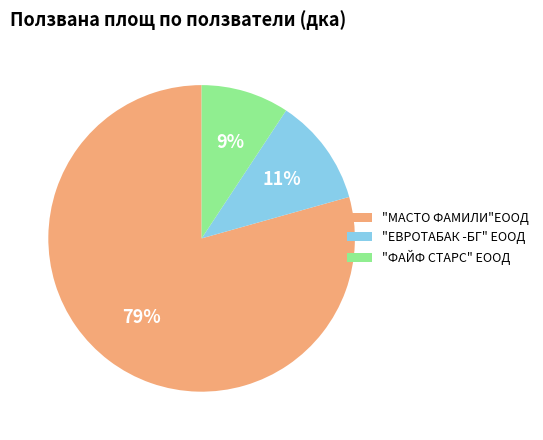

Count the number of slices in the pie.

3